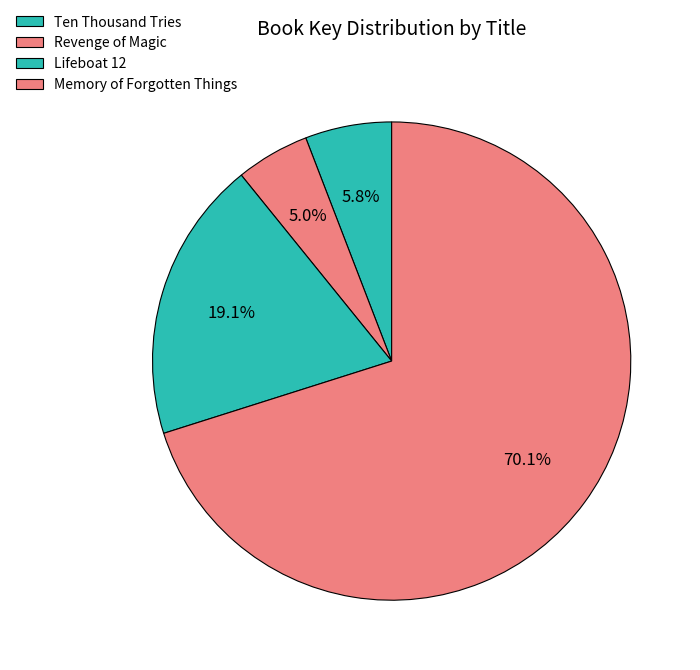

Which category has the smallest portion of the pie?

Revenge of Magic